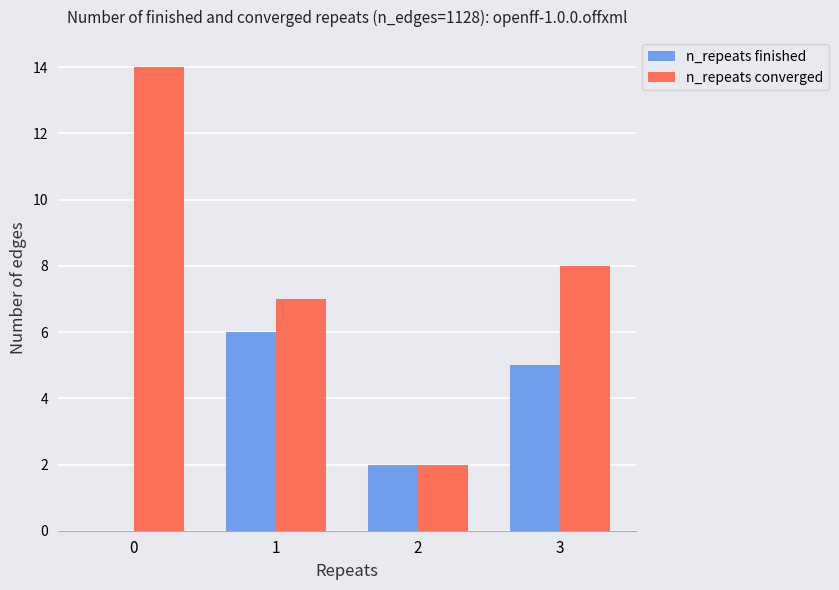

Is it true that n_repeats finished equals 4 at 1?

False